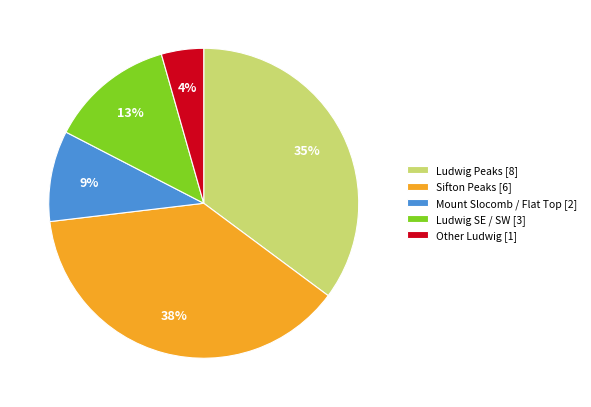

Which slice is the smallest?

Other Ludwig [1]